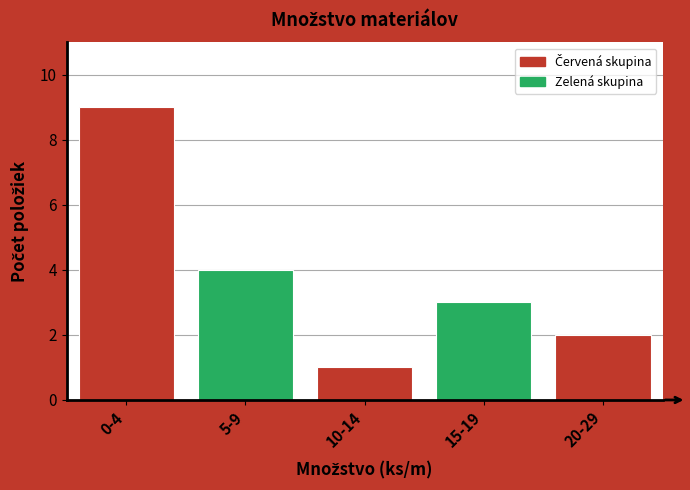

Reading right to left, extract all data points from this chart.

2	3	1	4	9